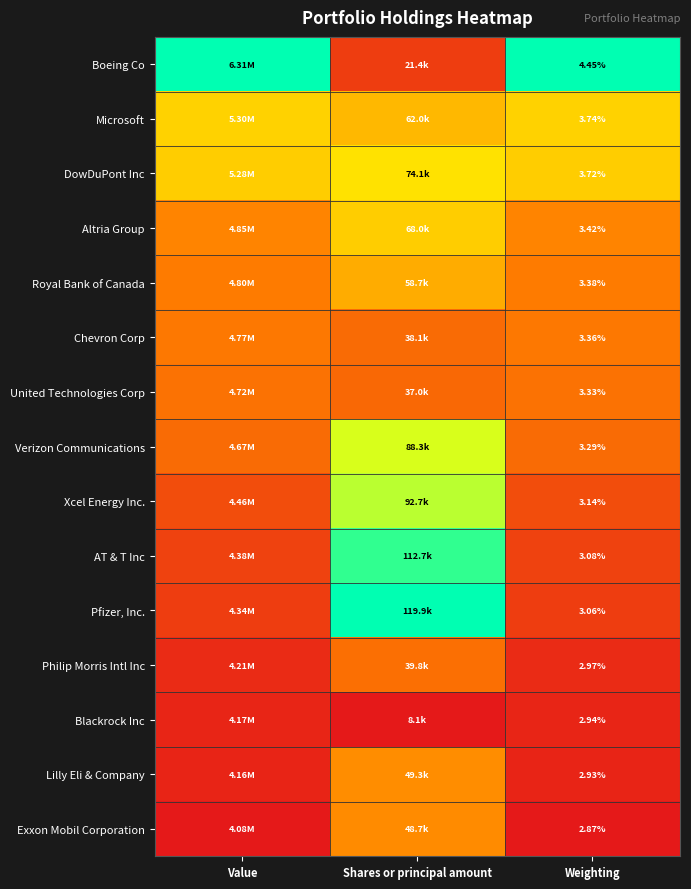

Rank the series at Weighting from lowest to highest value.

Exxon Mobil Corporation, Lilly Eli & Company, Blackrock Inc, Philip Morris Intl Inc, Pfizer, Inc., AT & T Inc, Xcel Energy Inc., Verizon Communications, United Technologies Corp, Chevron Corp, Royal Bank of Canada, Altria Group, DowDuPont Inc, Microsoft, Boeing Co